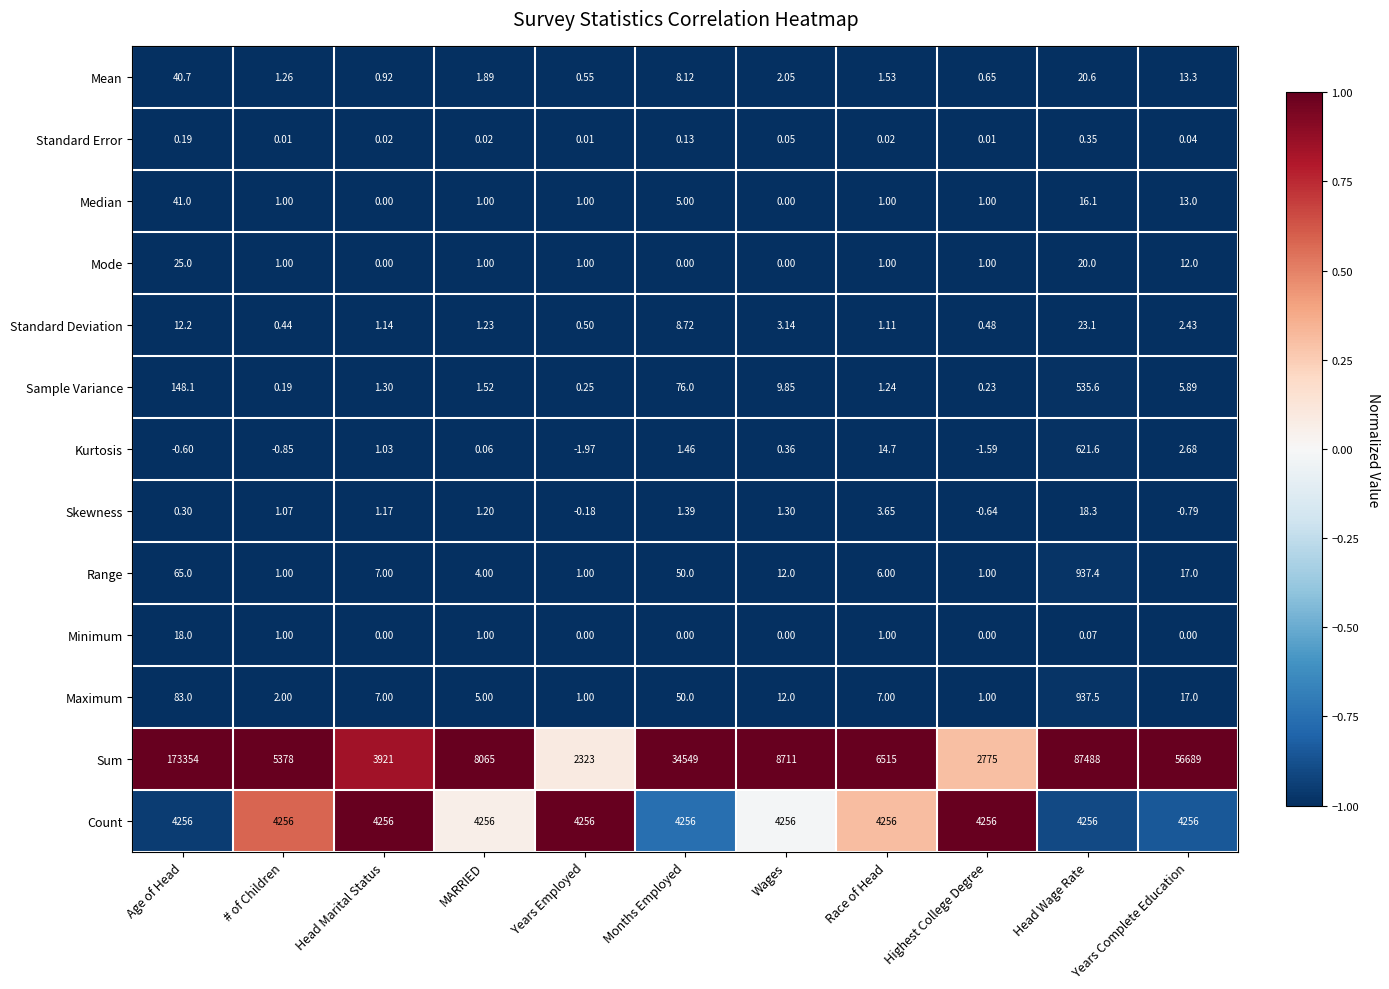

Which category has the highest value across all series?

Age of Head